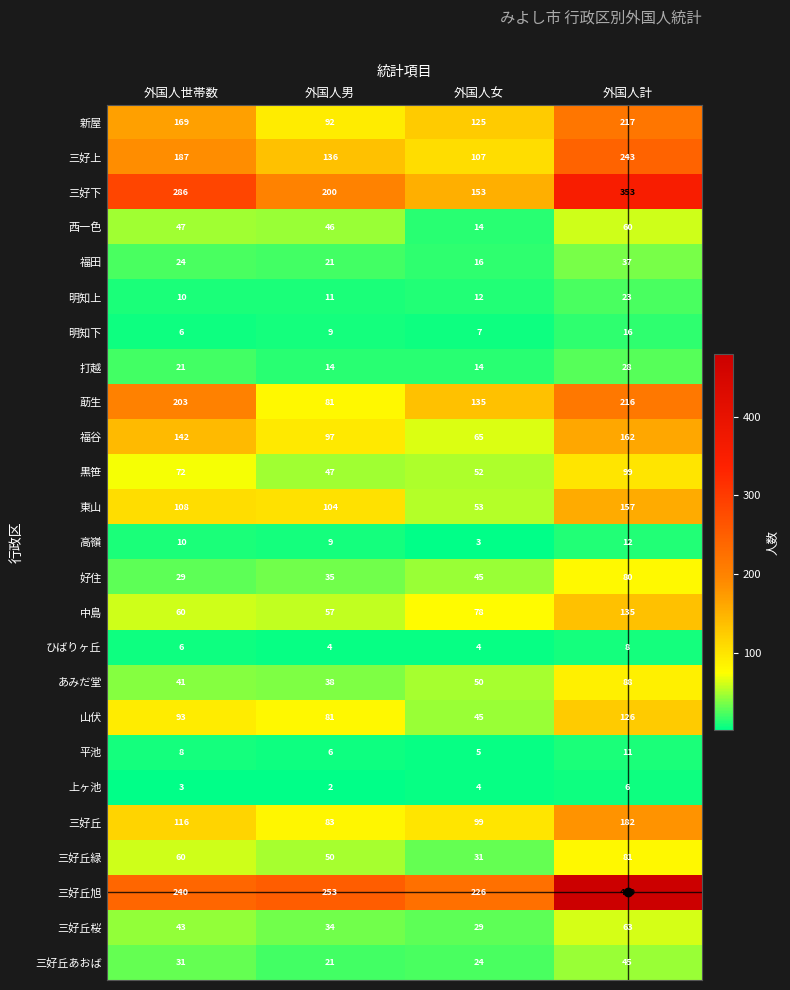

What is the sum of all 東山 values?

422